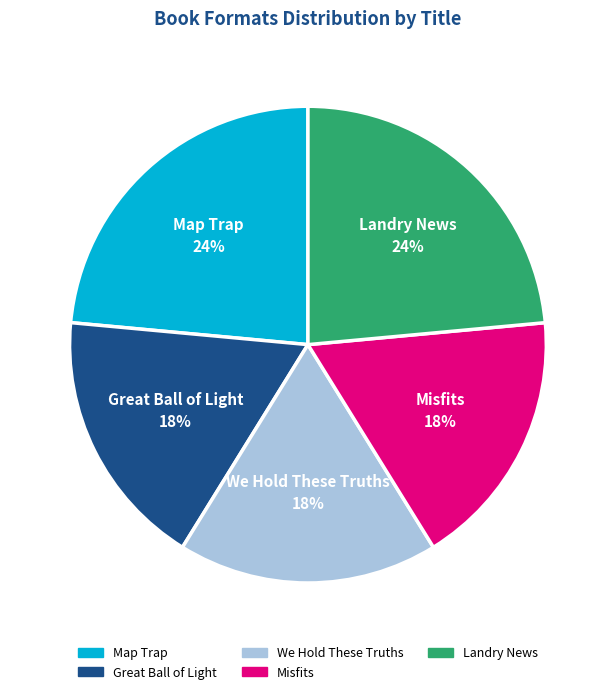

To the nearest percent, what percentage of the pie is Landry News?

24%